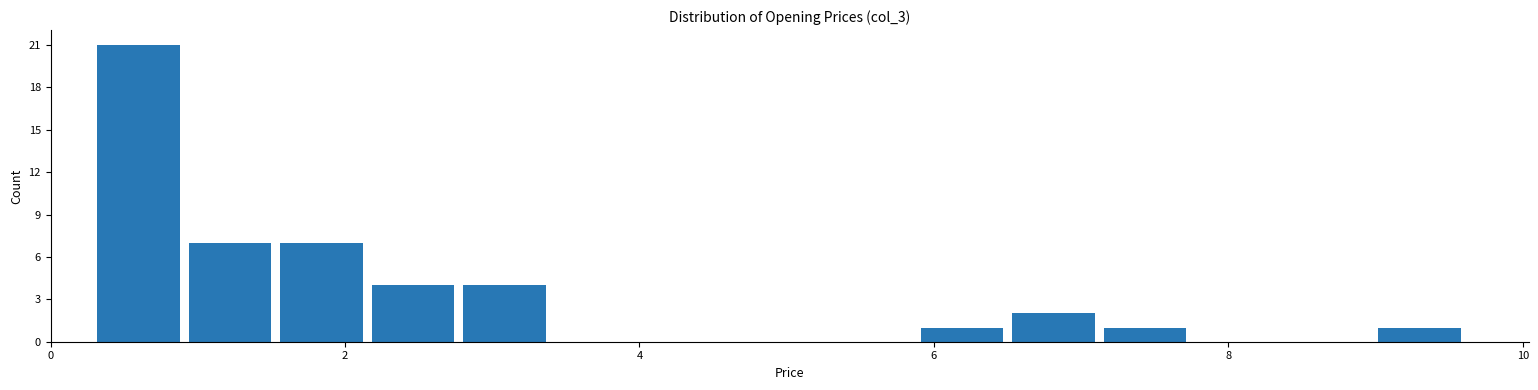

Around what value on the x-axis is the tallest bar? Give the approximate position of its centre, as read against the axis.

0.6